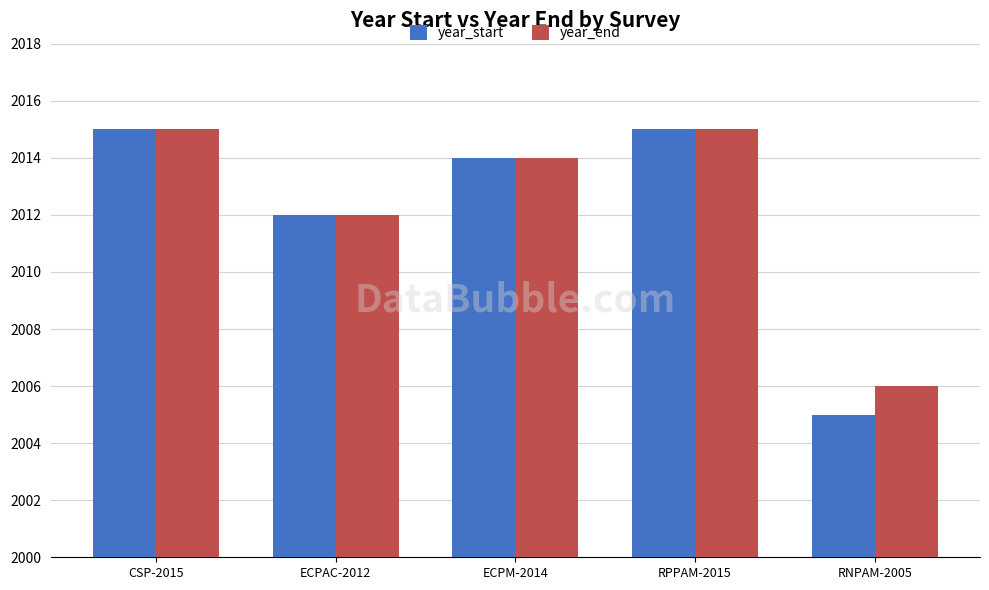

Reading right to left, extract all data points from this chart.

year_start: 2005	2015	2014	2012	2015
year_end: 2006	2015	2014	2012	2015